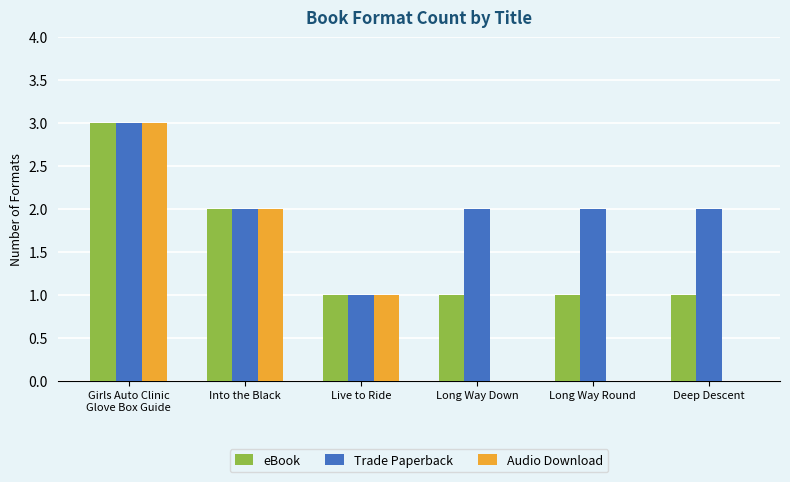

True or false: Trade Paperback has a value of 1 at Long Way Round.

False